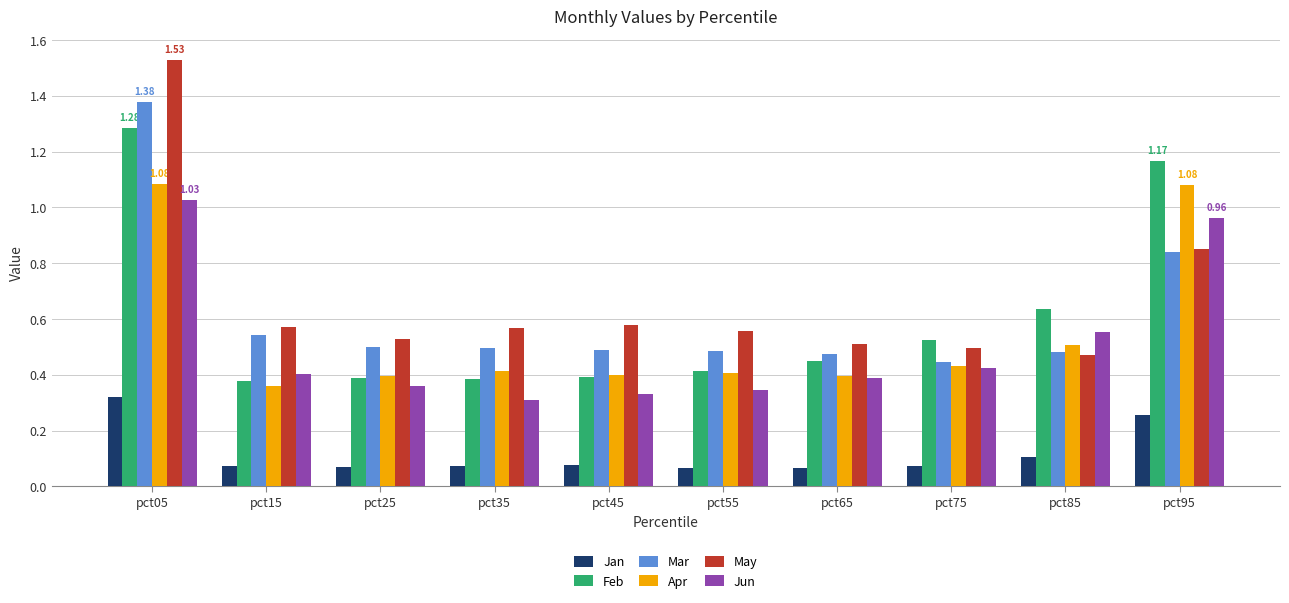

Is it true that Apr equals 1.7 at pct05?

False